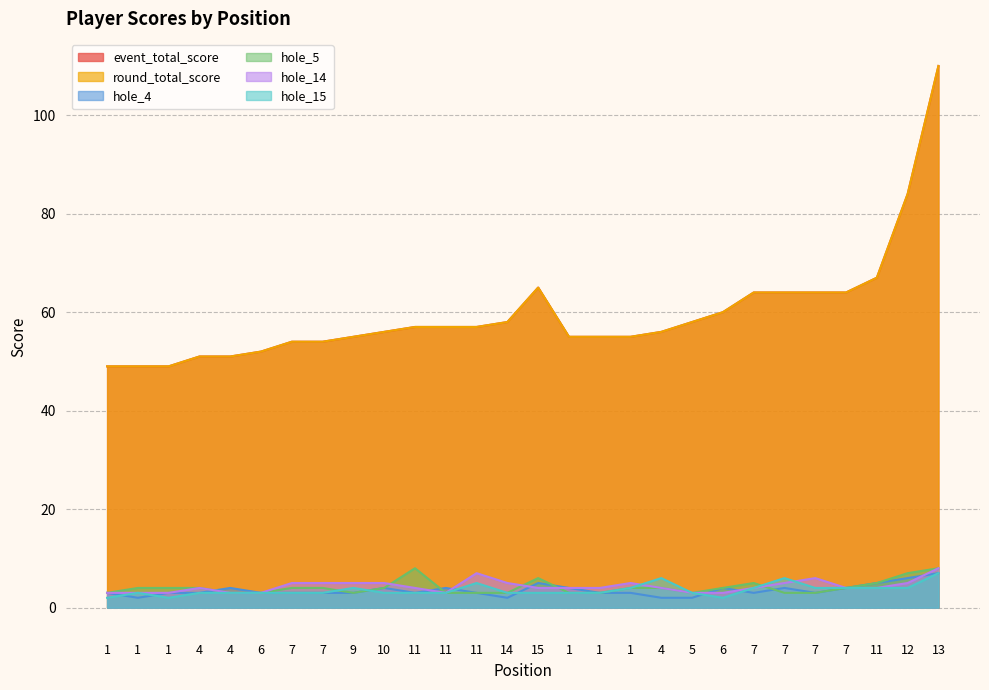

What is the difference between the round_total_score values at 15 and 9?

10